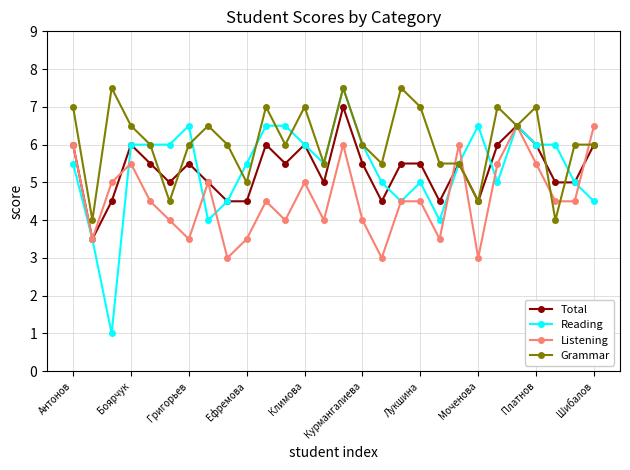

What is the value of the Reading point at the 28th from the left?

4.5